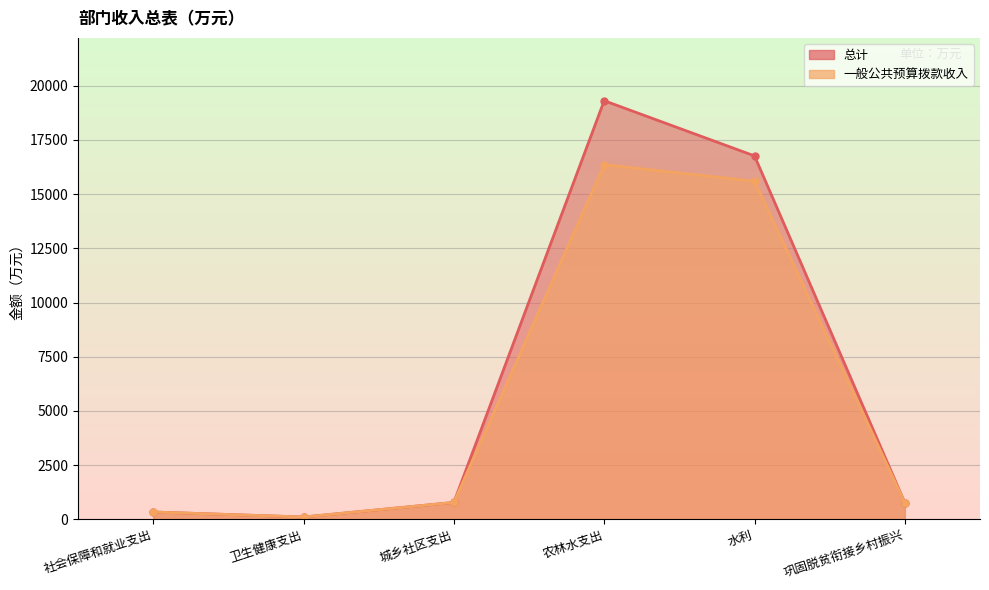

Which series has the widest spread of values?

总计